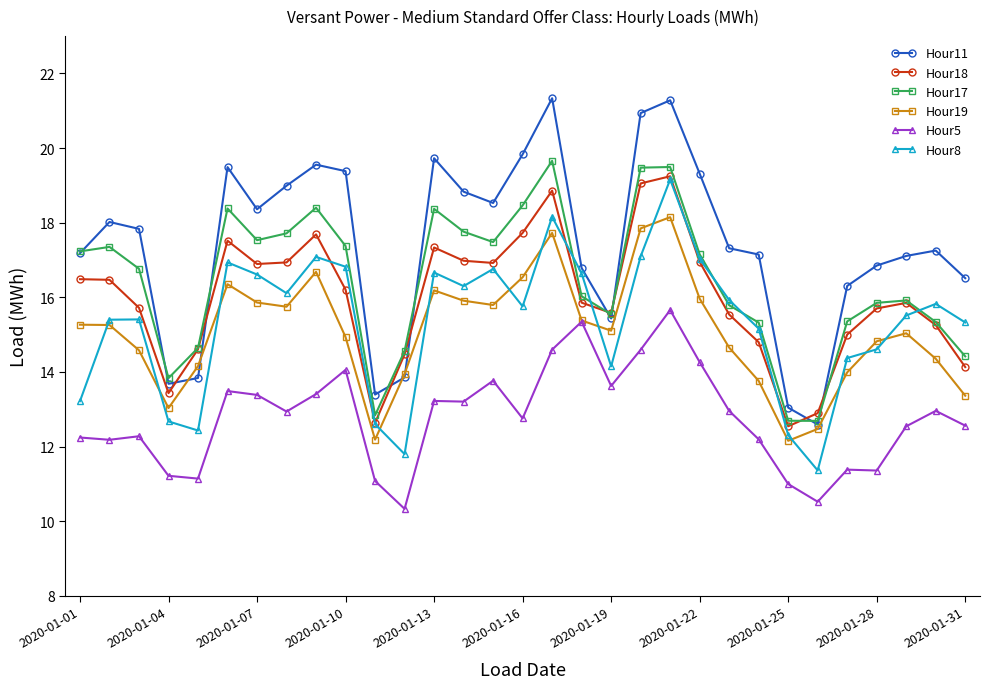

How many data points in Hour5 are above 12?

23